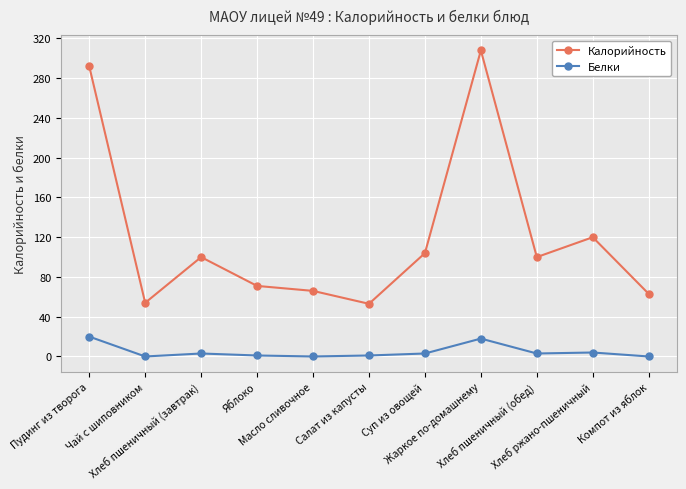

Rank the series at Пудинг из творога from highest to lowest value.

Калорийность, Белки